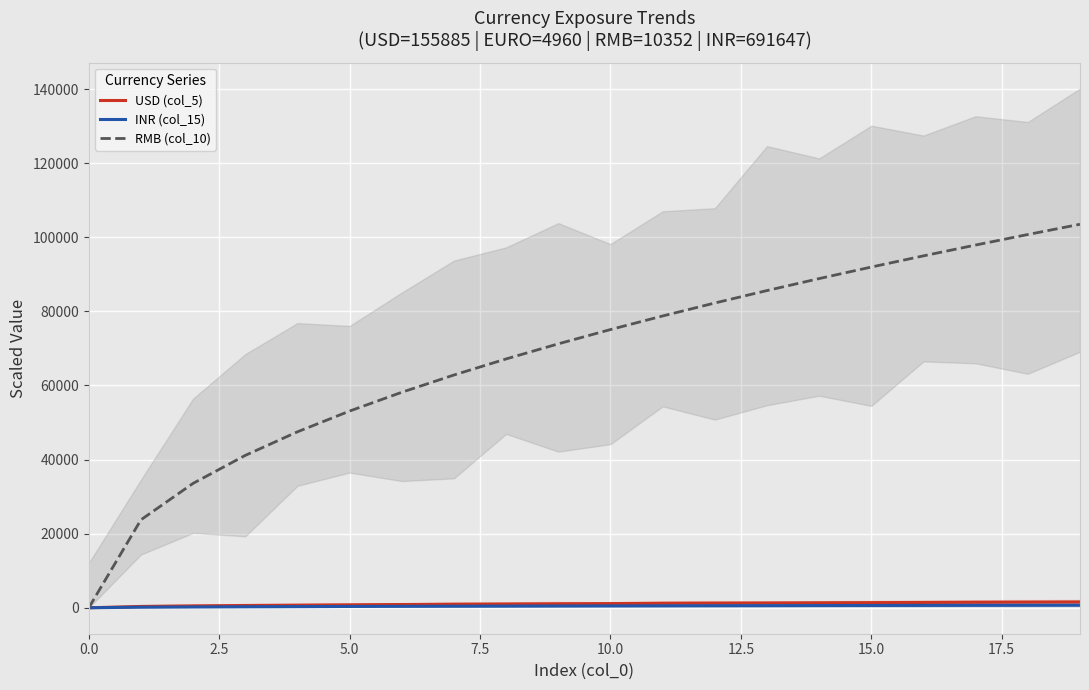

What are all the series names shown in the legend?

USD (col_5), INR (col_15), RMB (col_10)